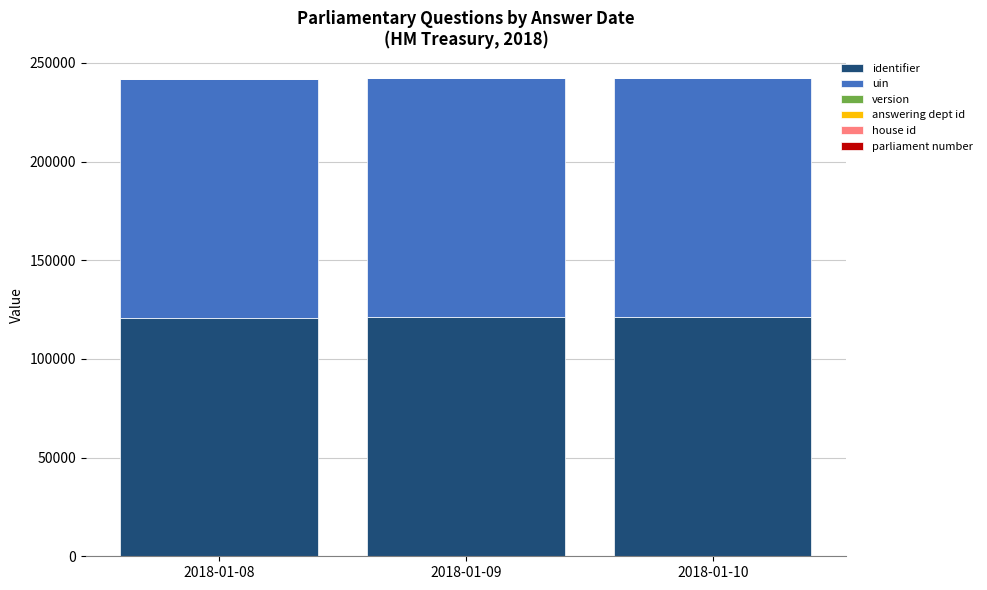

At which label is uin closest to 121053?

2018-01-09